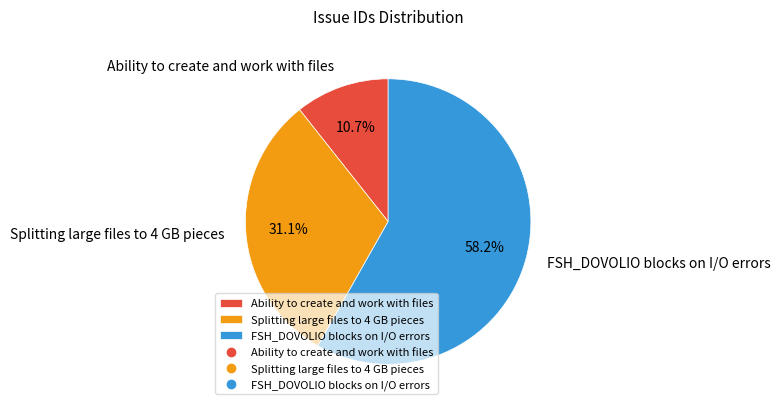

Which has a higher value, Splitting large files to 4 GB pieces or FSH_DOVOLIO blocks on I/O errors?

FSH_DOVOLIO blocks on I/O errors